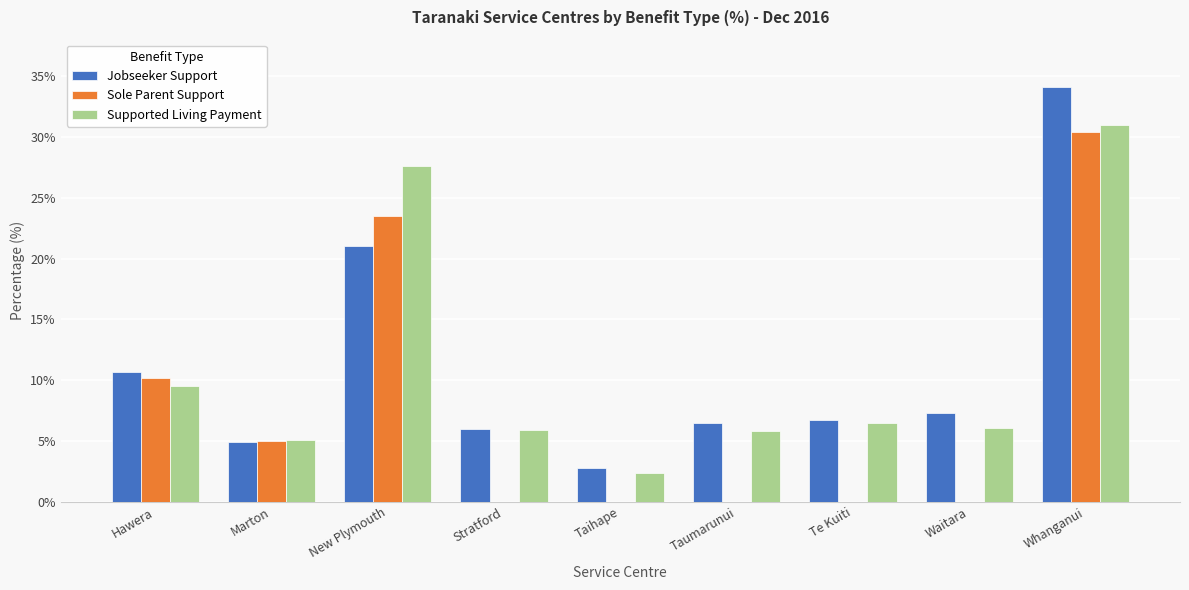

Read the Supported Living Payment value at Marton.

5.1